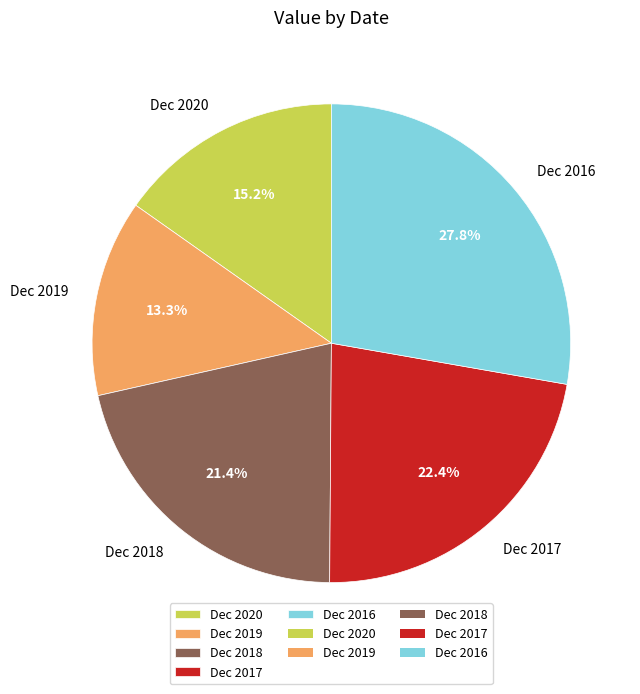

What portion of the pie excludes Dec 2020?

84.8%